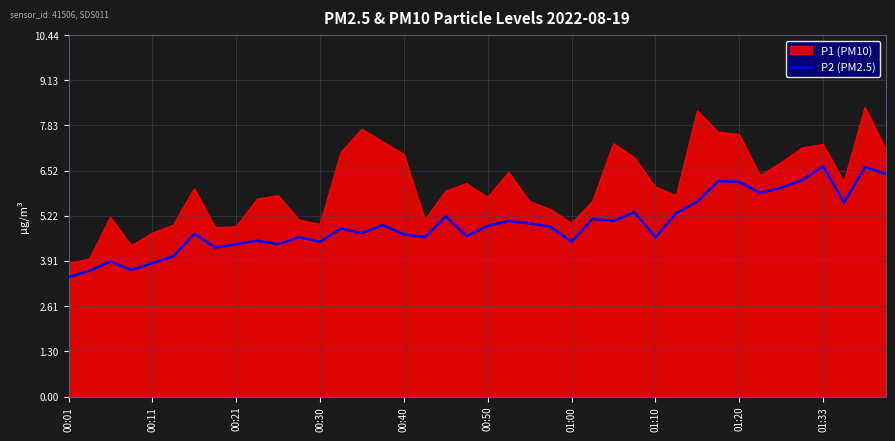

What is the minimum value shown in the chart?

3.5